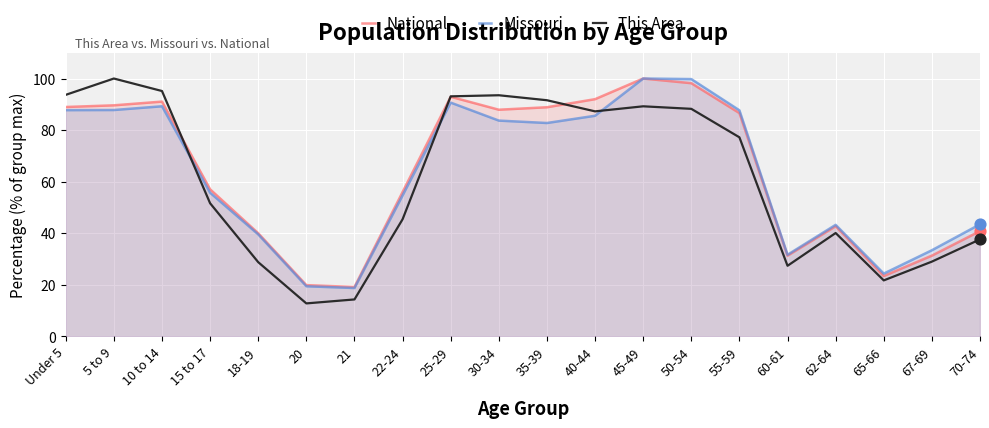

Which series contains the highest Y value?

National